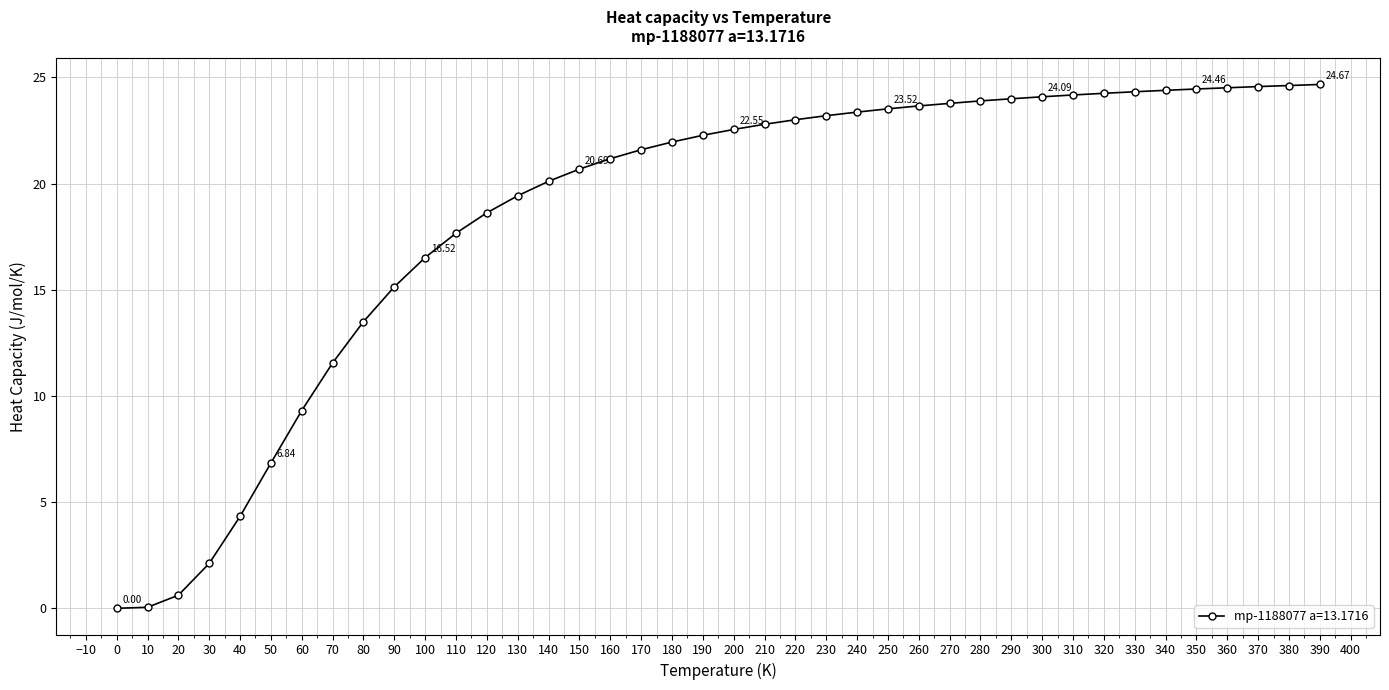

What is the change in value from 180 to 260?

+1.7